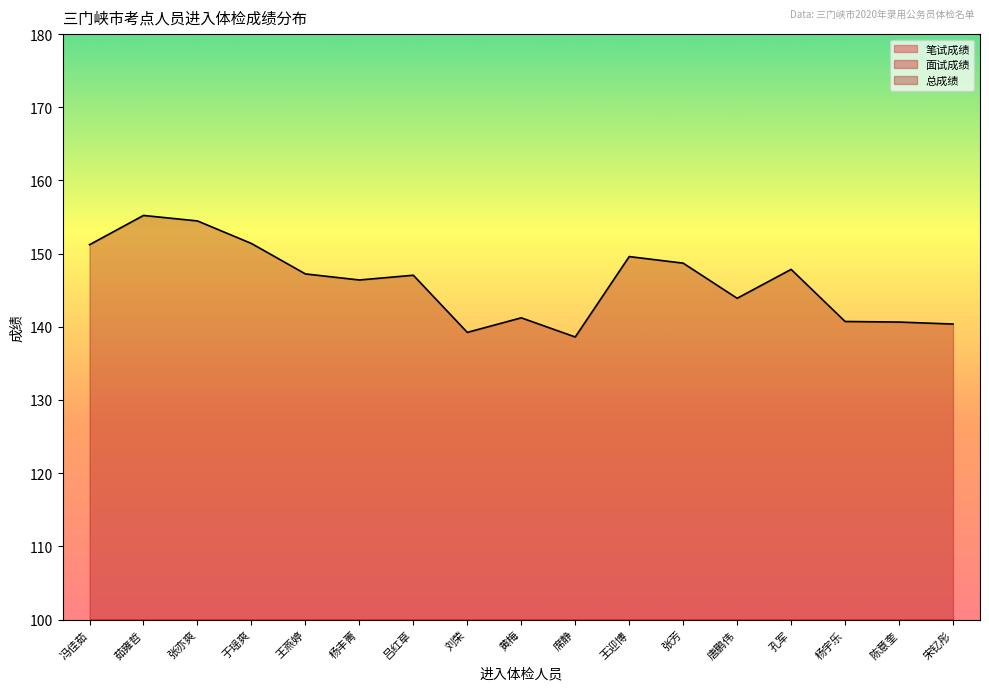

How many categories are shown in the chart?

17